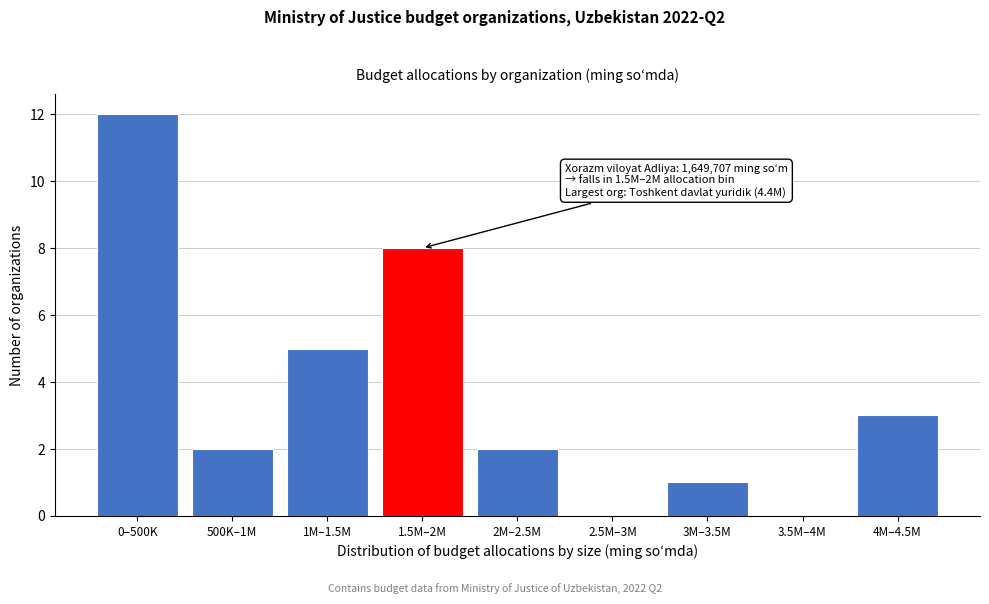

Reading left to right, transcribe all the data shown in this chart.

0–500K=12	500K–1M=2	1M–1.5M=5	1.5M–2M=8	2M–2.5M=2	2.5M–3M=0	3M–3.5M=1	3.5M–4M=0	4M–4.5M=3